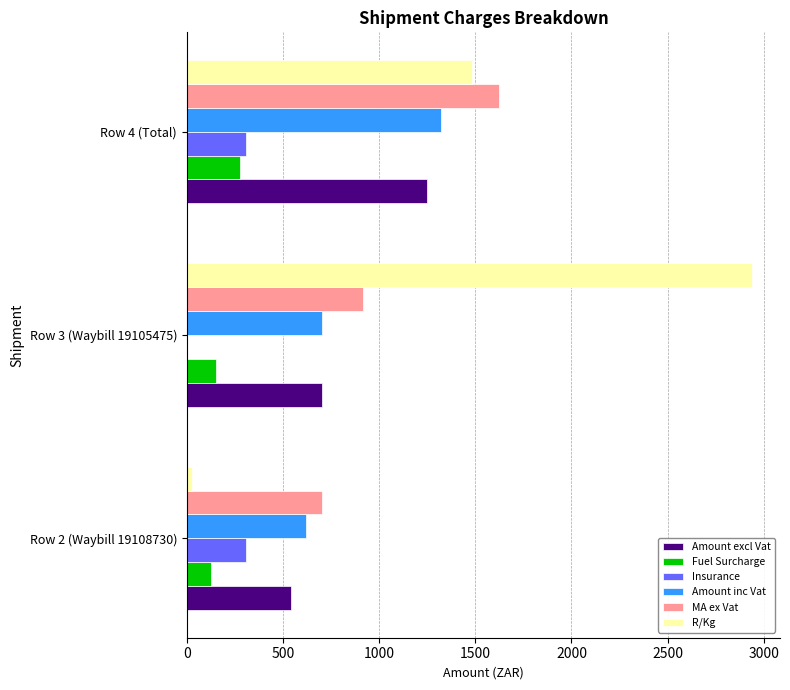

At which label is MA ex Vat closest to 1163?

Row 3 (Waybill 19105475)